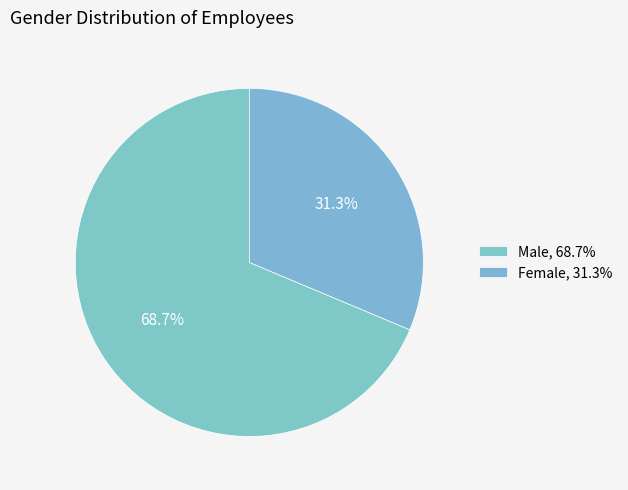

How many segments does this pie chart have?

2